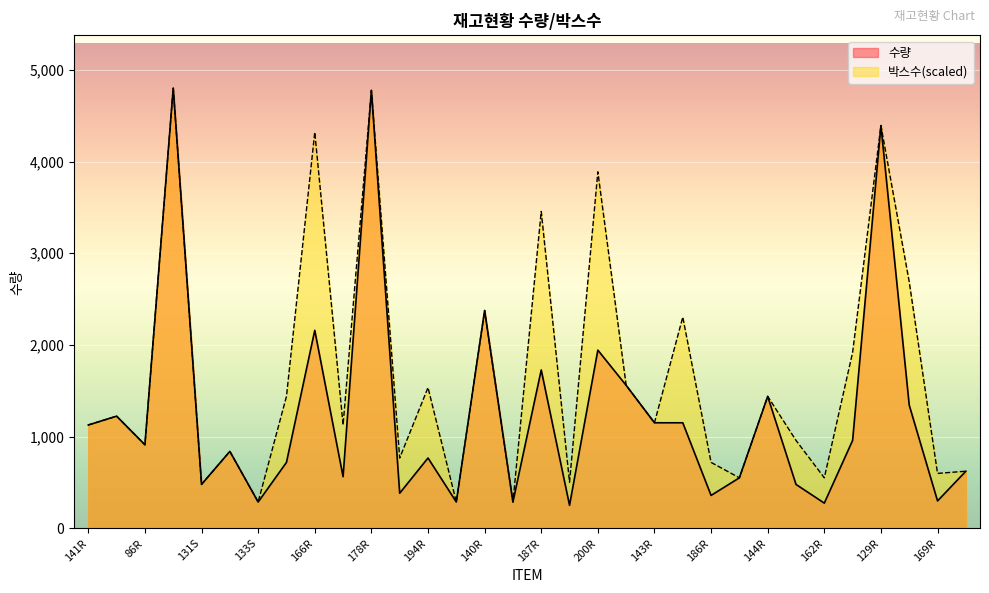

Reading left to right, list all the values displayed in this chart.

수량: 1128	1224	912	4800	480	840	288	720	2160	564	4776	384	768	288	2376	288	1728	252	1944	1560	1152	1152	360	552	1440	480	276	960	4392	1344	300	624
박스수: 1128	1224	912	4800	480	840	288	1440	4320	1128	4776	768	1536	288	2376	288	3456	504	3888	1560	1152	2304	720	552	1440	960	552	1920	4392	2688	600	624